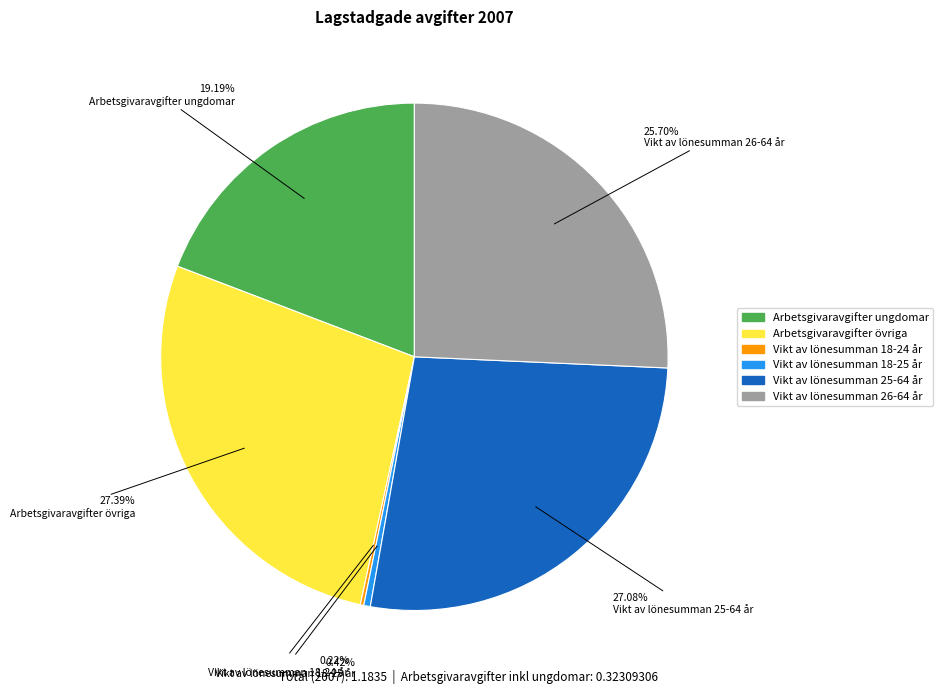

What portion of the pie excludes Vikt av lönesumman 18-25 år?

99.6%